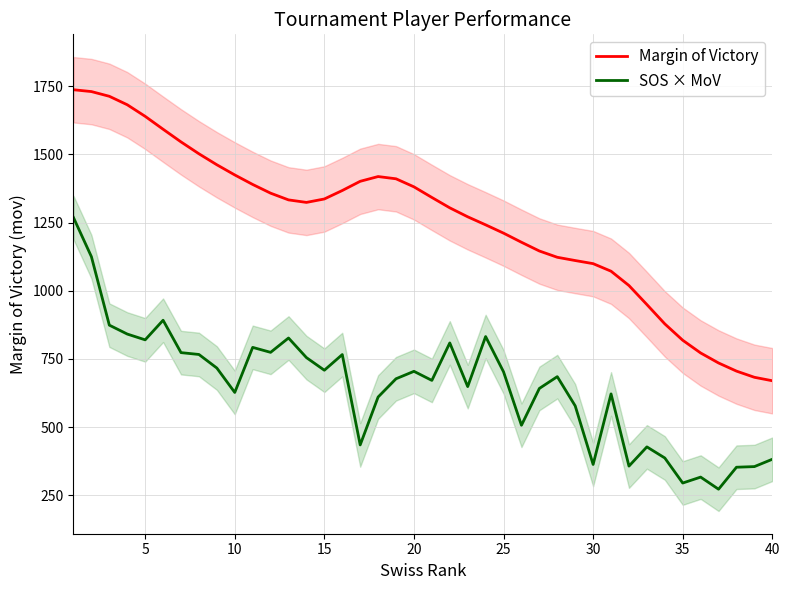

True or false: SOS × MoV and Margin of Victory cross at least once.

False